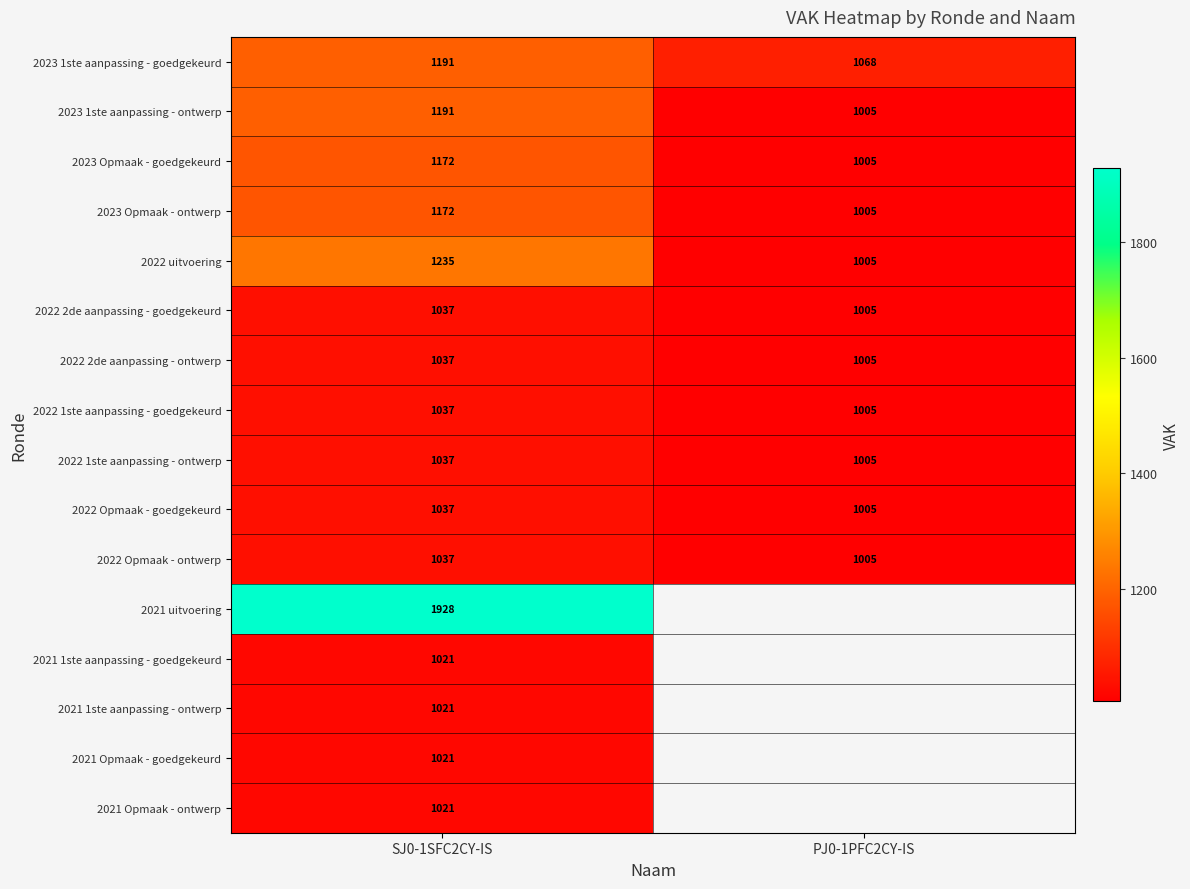

What is the difference between the highest and lowest values at PJ0-1PFC2CY-IS?

63.0